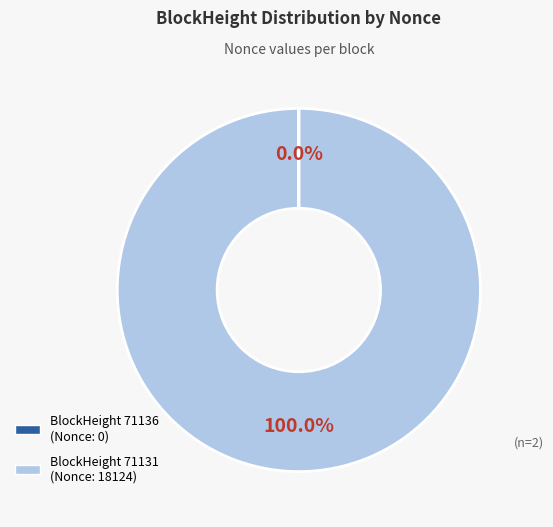

Does any single category account for the majority?

Yes